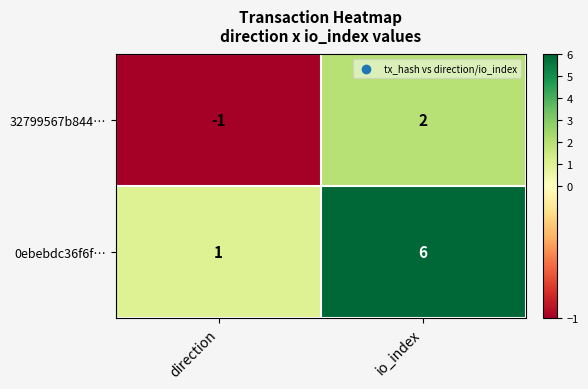

The value of 0ebebdc36f6f… at io_index is 6. True or false?

True